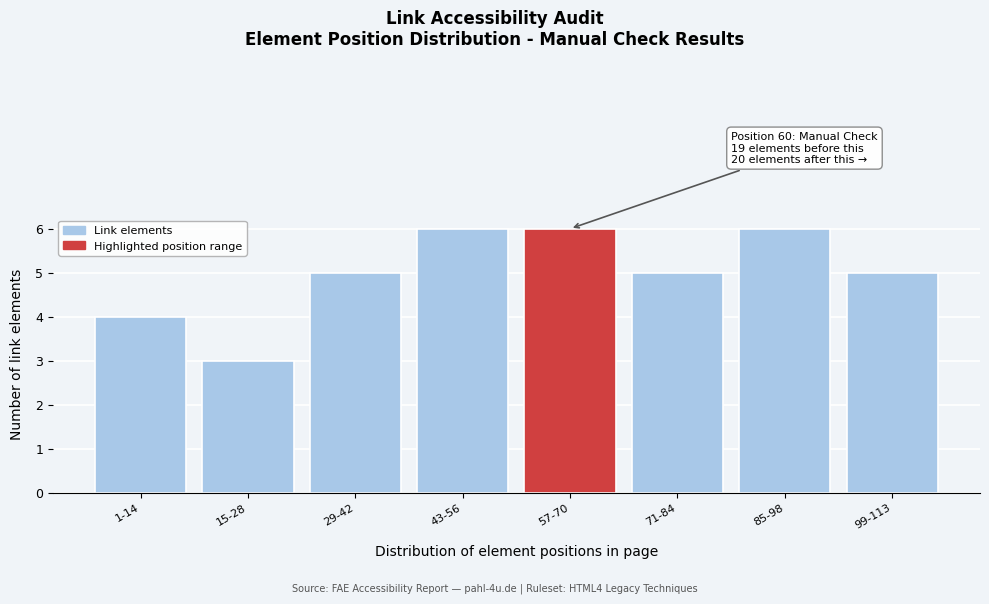

Reading left to right, transcribe all the data shown in this chart.

1-14=4	15-28=3	29-42=5	43-56=6	57-70=6	71-84=5	85-98=6	99-113=5